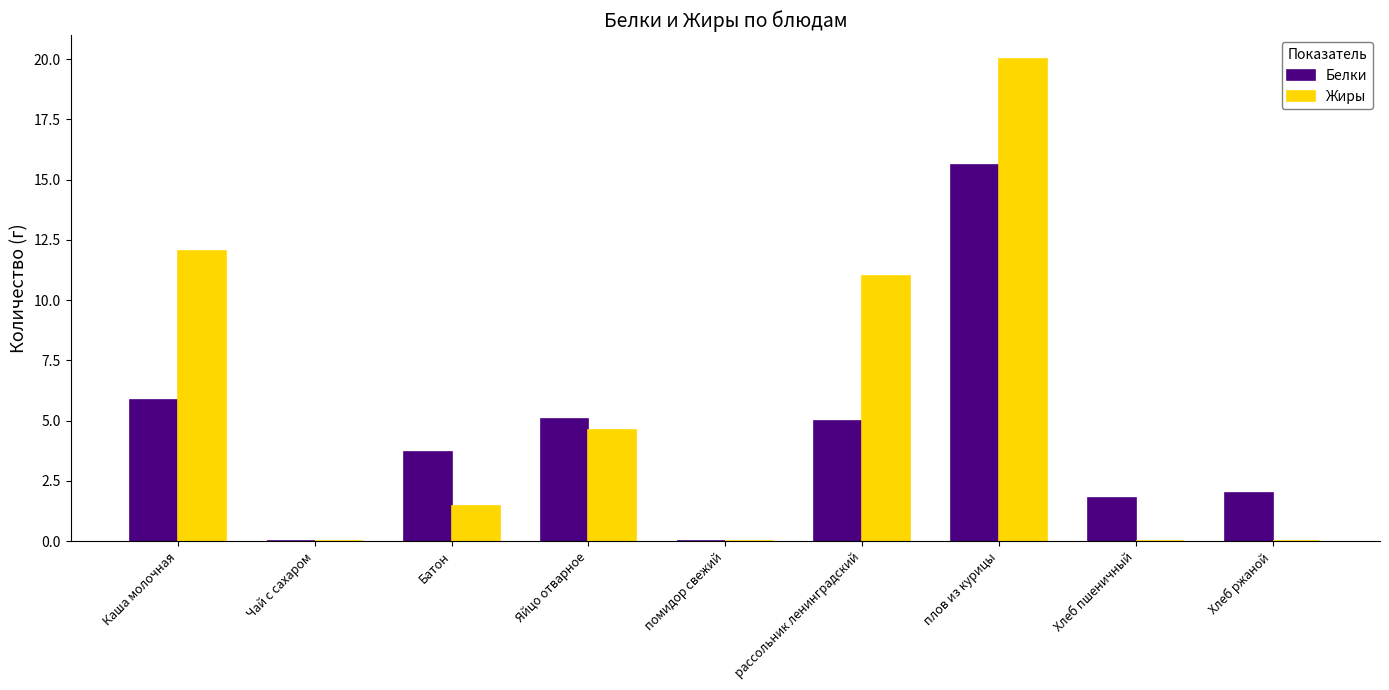

Which series has the largest total across all categories?

Жиры